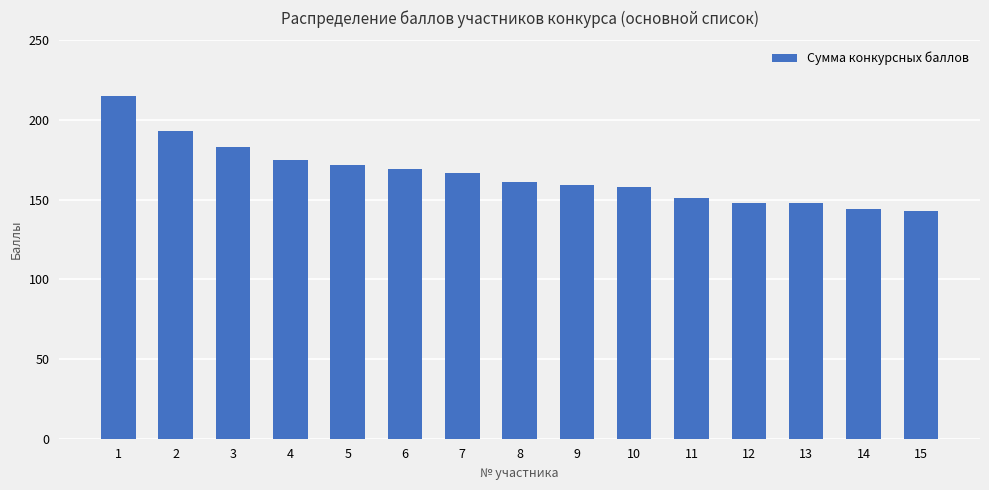

Reading right to left, transcribe all the data shown in this chart.

15=143	14=144	13=148	12=148	11=151	10=158	9=159	8=161	7=167	6=169	5=172	4=175	3=183	2=193	1=215